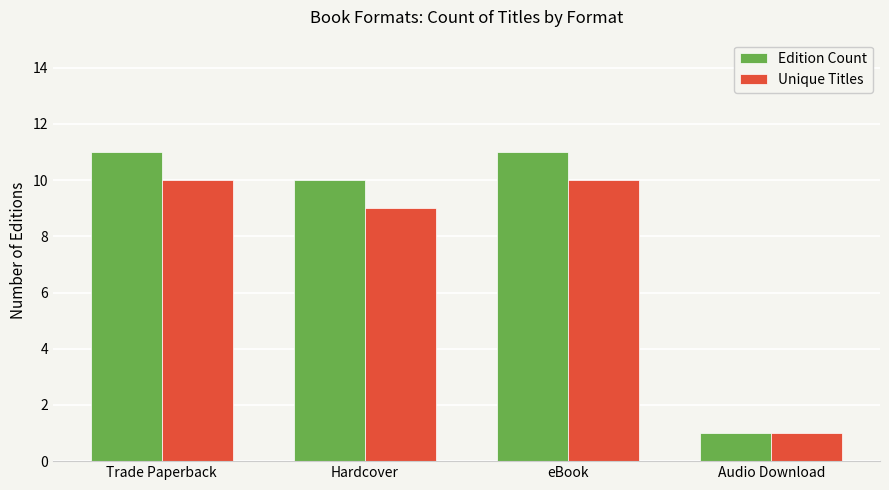

Is it true that Edition Count equals 10 at Hardcover?

True